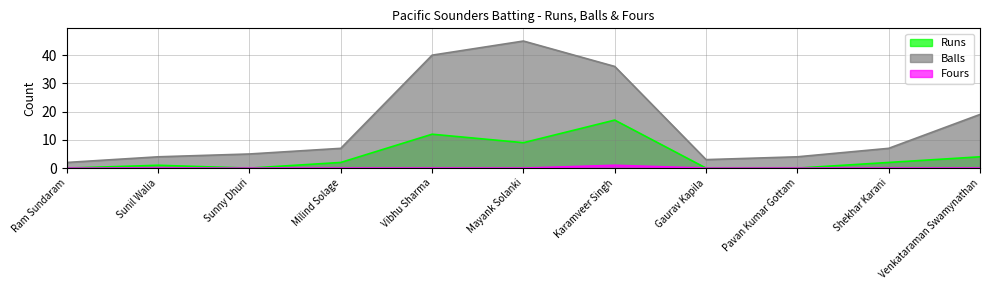

What is the difference between the maximum and minimum values in the Fours series?

1